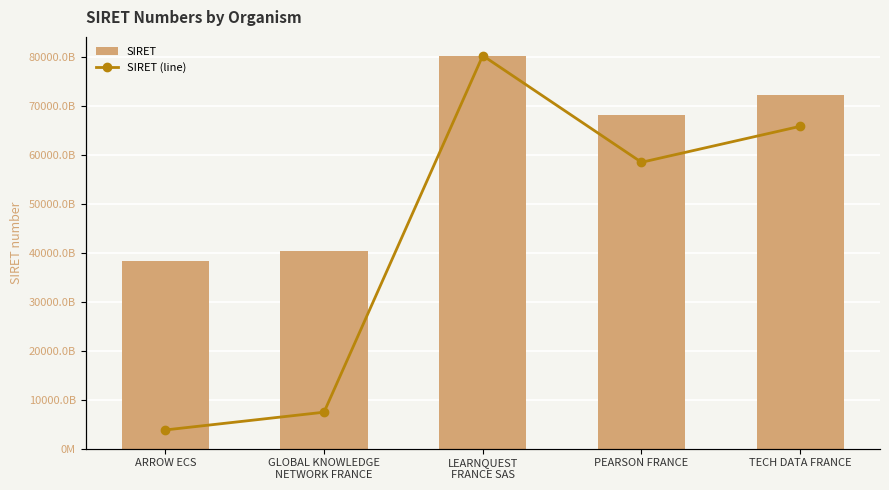

The SIRET (line) series shows 18252815810638 at TECH DATA FRANCE. True or false?

False